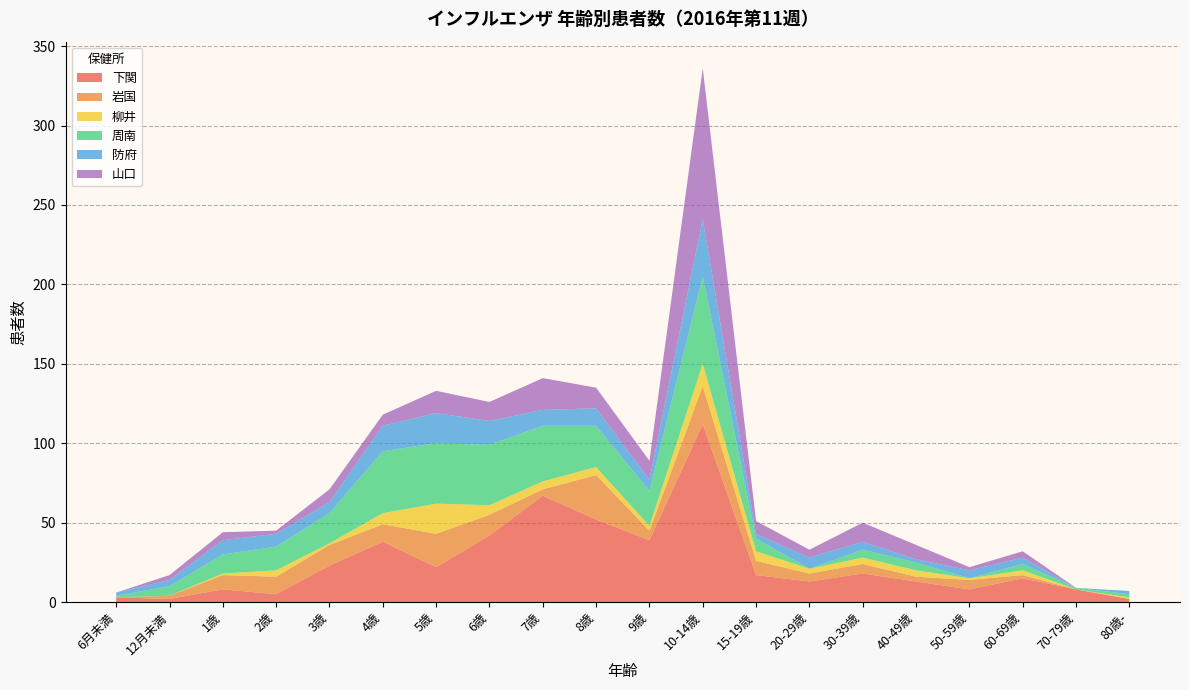

Reading left to right, transcribe all the data shown in this chart.

下関: 6月未満=3	12月未満=2	1歳=8	2歳=5	3歳=23	4歳=38	5歳=22	6歳=42	7歳=67	8歳=52	9歳=39	10-14歳=112	15-19歳=17	20-29歳=13	30-39歳=18	40-49歳=13	50-59歳=8	60-69歳=15	70-79歳=8	80歳-=2
岩国: 6月未満=0	12月未満=2	1歳=9	2歳=11	3歳=13	4歳=11	5歳=21	6歳=13	7歳=4	8歳=28	9歳=6	10-14歳=24	15-19歳=9	20-29歳=5	30-39歳=6	40-49歳=3	50-59歳=6	60-69歳=2	70-79歳=0	80歳-=0
柳井: 6月未満=0	12月未満=0	1歳=1	2歳=4	3歳=1	4歳=7	5歳=19	6歳=6	7歳=5	8歳=5	9歳=3	10-14歳=14	15-19歳=6	20-29歳=3	30-39歳=4	40-49歳=4	50-59歳=1	60-69歳=3	70-79歳=0	80歳-=1
周南: 6月未満=1	12月未満=6	1歳=12	2歳=15	3歳=19	4歳=39	5歳=38	6歳=38	7歳=35	8歳=26	9歳=22	10-14歳=55	15-19歳=8	20-29歳=0	30-39歳=5	40-49歳=5	50-59歳=0	60-69歳=4	70-79歳=1	80歳-=2
防府: 6月未満=2	12月未満=4	1歳=9	2歳=8	3歳=7	4歳=16	5歳=19	6歳=15	7歳=10	8歳=11	9歳=7	10-14歳=36	15-19歳=3	20-29歳=7	30-39歳=5	40-49歳=2	50-59歳=5	60-69歳=4	70-79歳=0	80歳-=2
山口: 6月未満=0	12月未満=3	1歳=5	2歳=2	3歳=8	4歳=7	5歳=14	6歳=12	7歳=20	8歳=13	9歳=12	10-14歳=95	15-19歳=8	20-29歳=5	30-39歳=12	40-49歳=9	50-59歳=2	60-69歳=4	70-79歳=0	80歳-=0